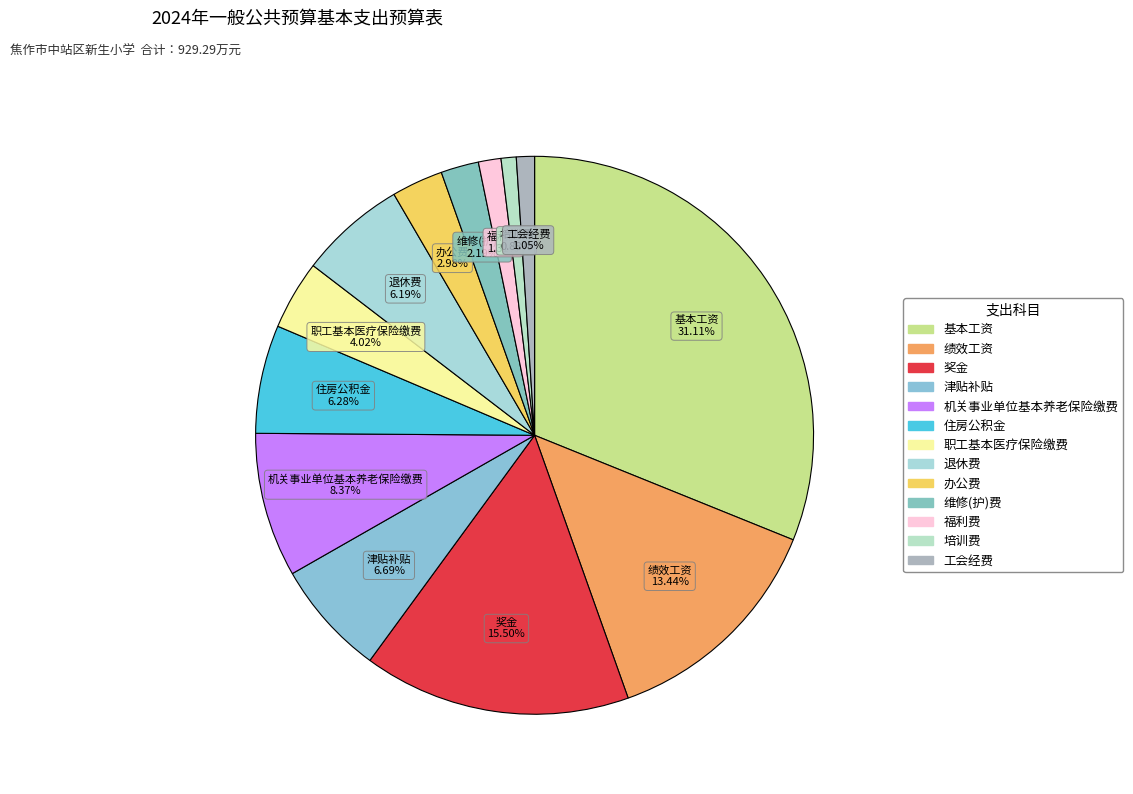

Rank the categories by value from lowest to highest.

培训费, 工会经费, 福利费, 维修(护)费, 办公费, 职工基本医疗保险缴费, 退休费, 住房公积金, 津贴补贴, 机关事业单位基本养老保险缴费, 绩效工资, 奖金, 基本工资